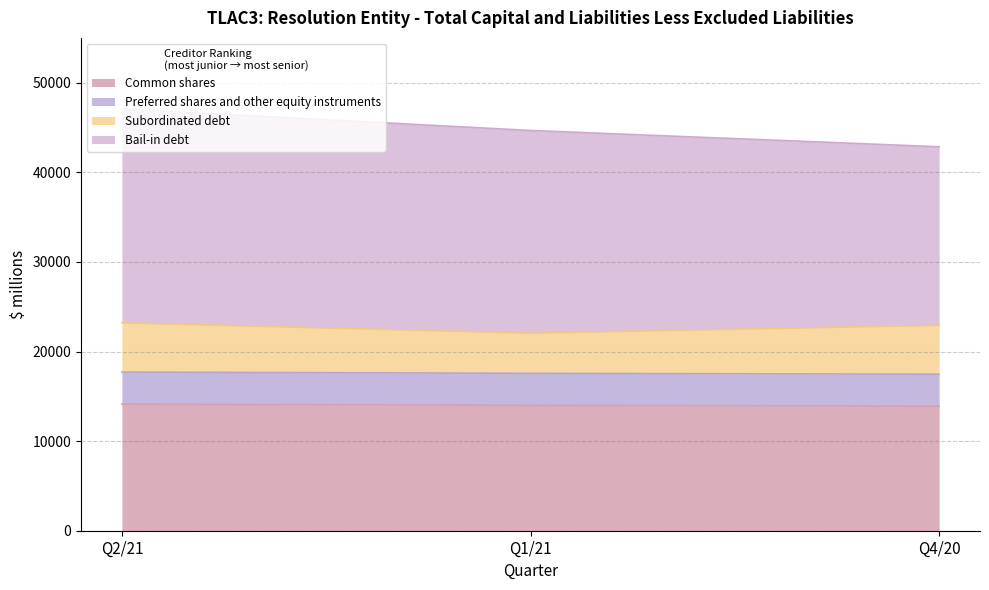

Is it true that Common shares equals 12169 at Q1/21?

False